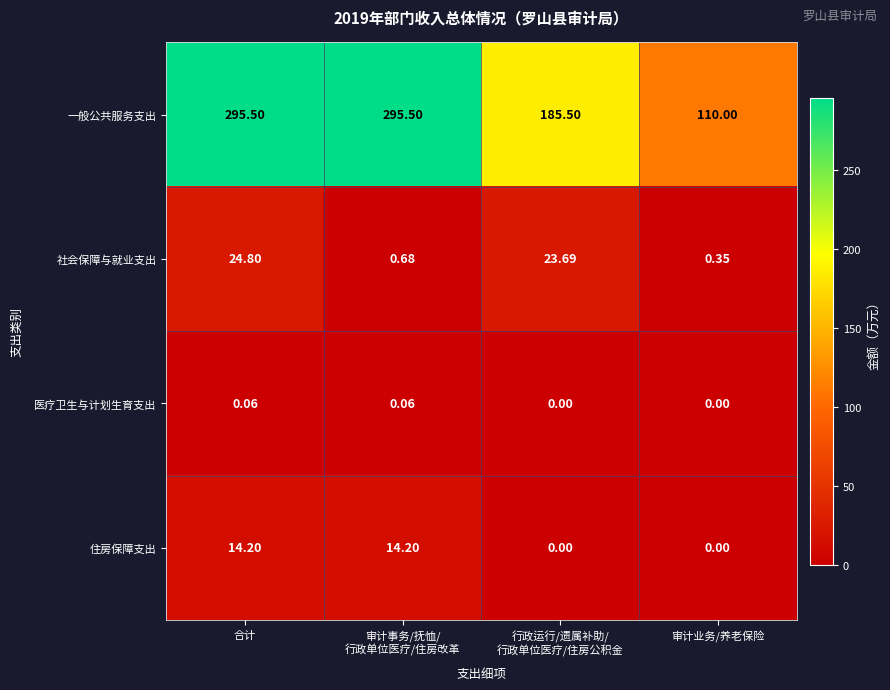

At which category is the sum across all series the highest?

合计